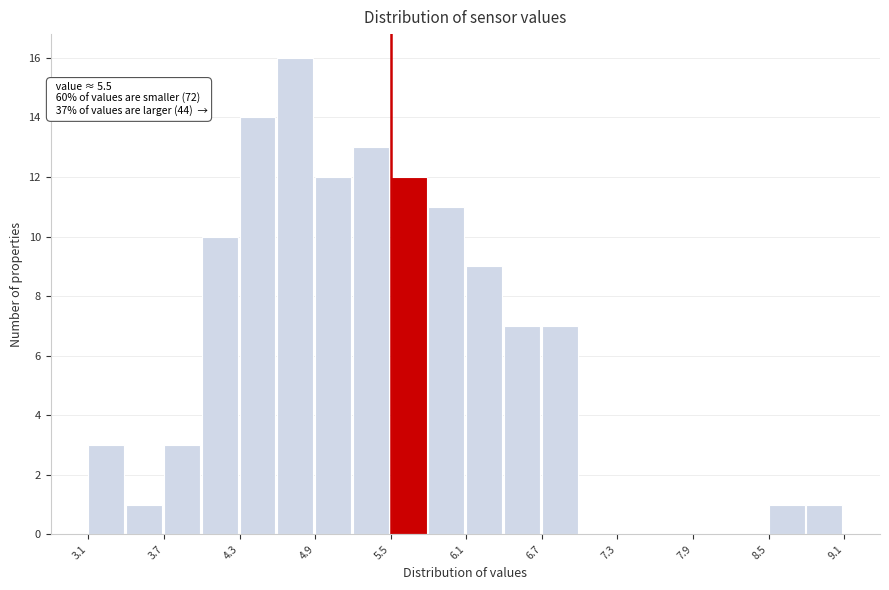

Around what value on the x-axis is the tallest bar? Give the approximate position of its centre, as read against the axis.

4.7